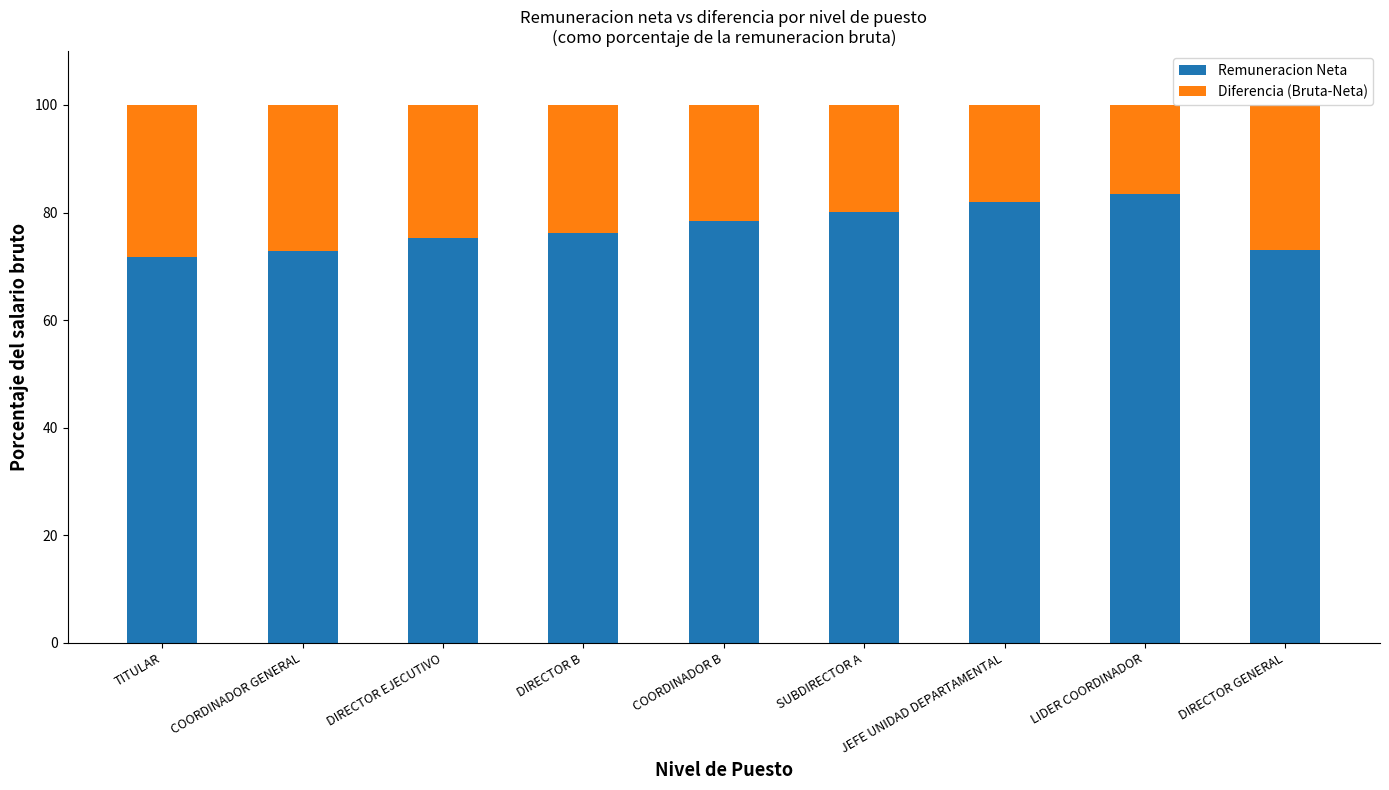

What is the difference between the Remuneracion Neta values at SUBDIRECTOR A and DIRECTOR B?

3.9